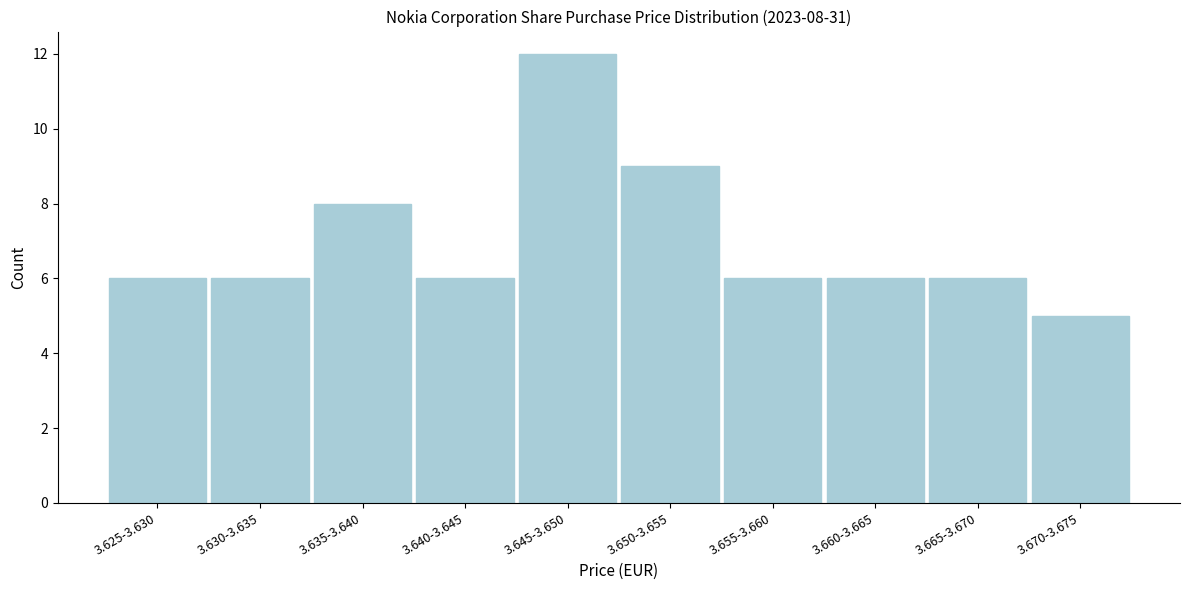

Reading left to right, transcribe all the data shown in this chart.

3.625-3.630=6	3.630-3.635=6	3.635-3.640=8	3.640-3.645=6	3.645-3.650=12	3.650-3.655=9	3.655-3.660=6	3.660-3.665=6	3.665-3.670=6	3.670-3.675=5